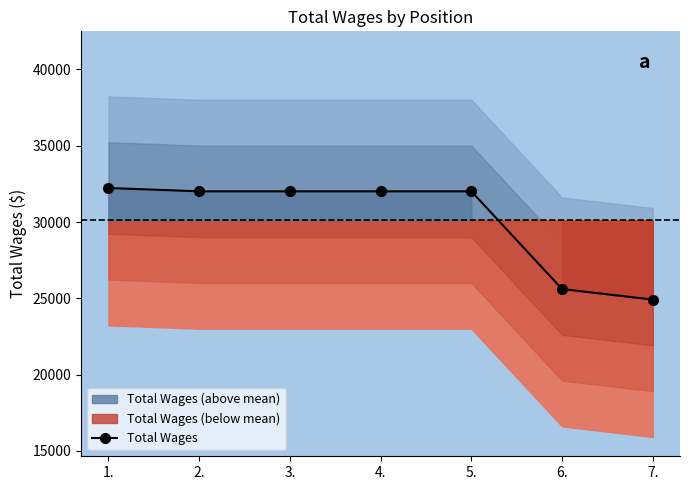

True or false: the data shows 18865 at 3..

False